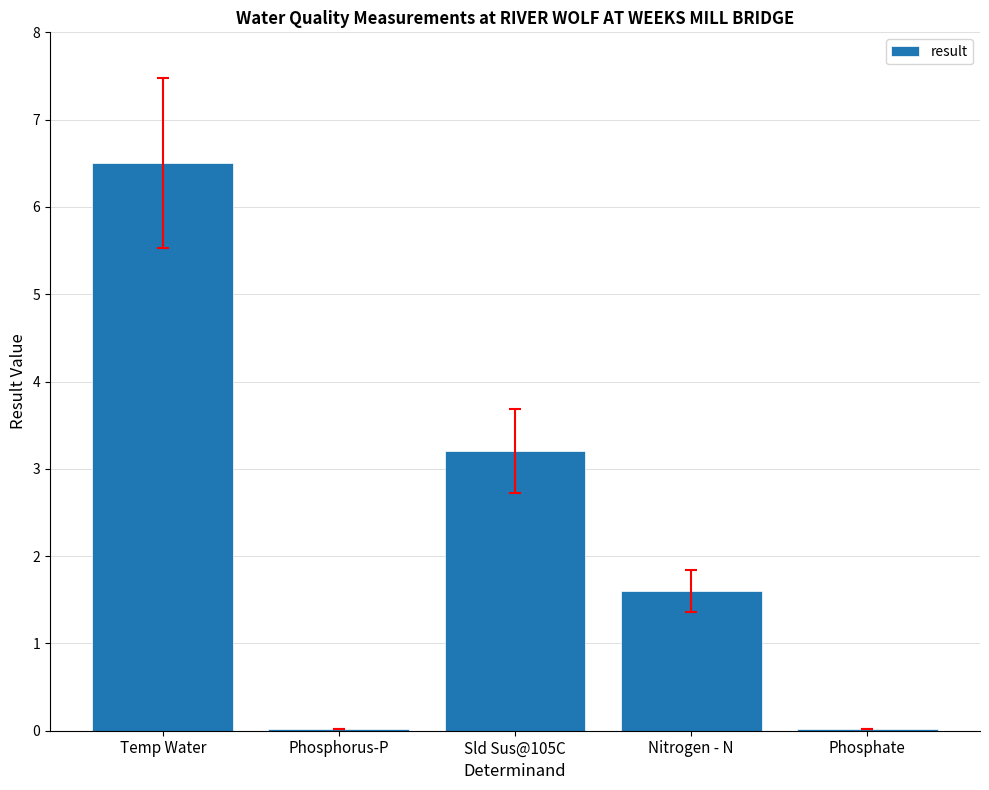

Where does the data first go above 1?

Temp Water